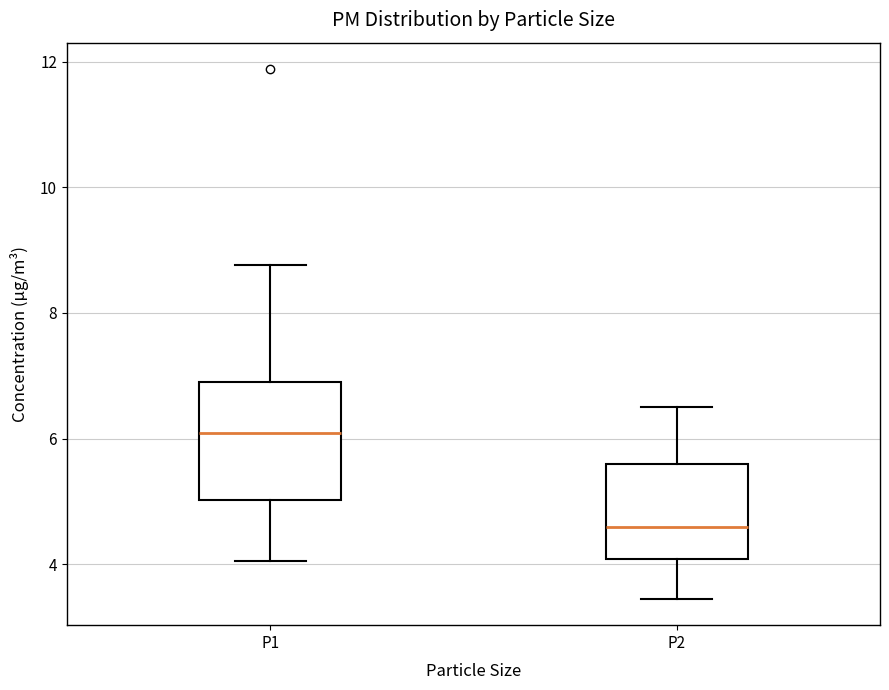

Which box's median line is the lowest?

P2